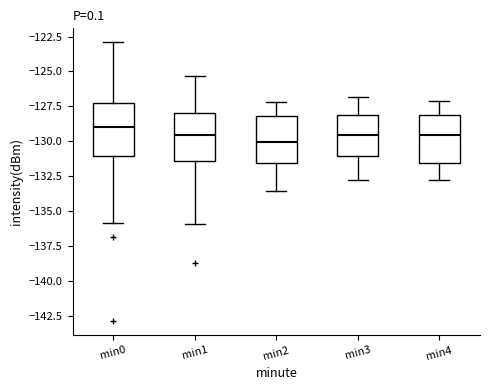

Where is the upper edge of the box for min1 on the y-axis? The values are not printed on the chart, so give them approximately, as read against the axis.

-128.0